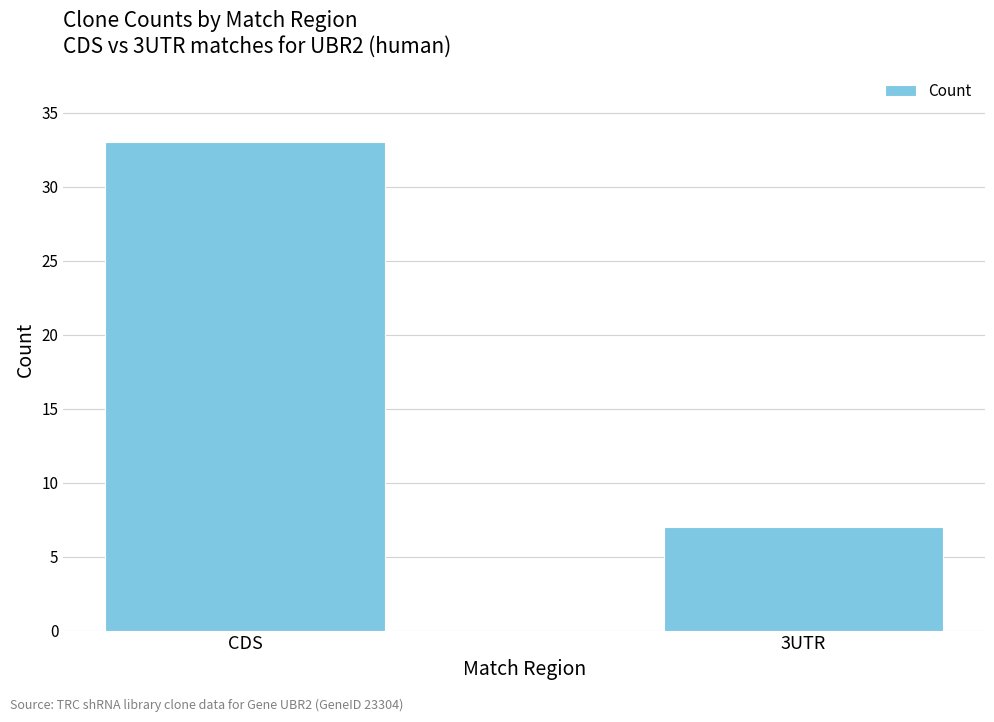

List the labels in order of value, largest first.

CDS, 3UTR